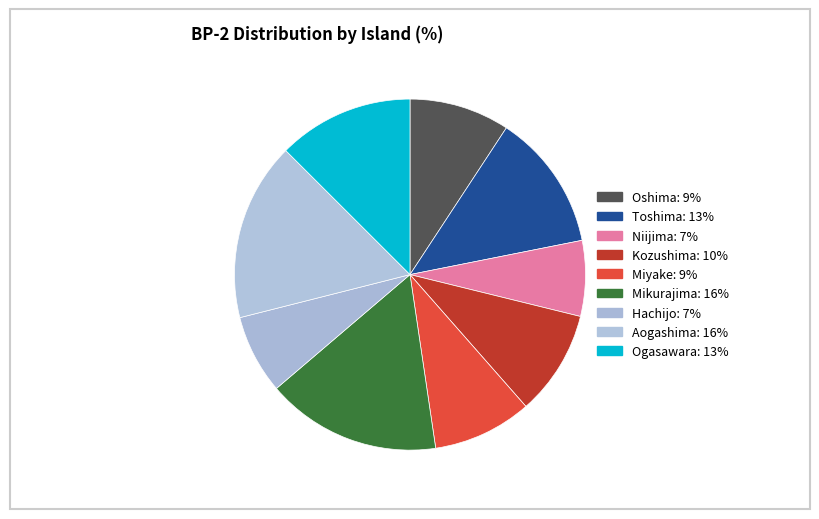

What percentage is the Ogasawara slice, to the nearest percent?

13%